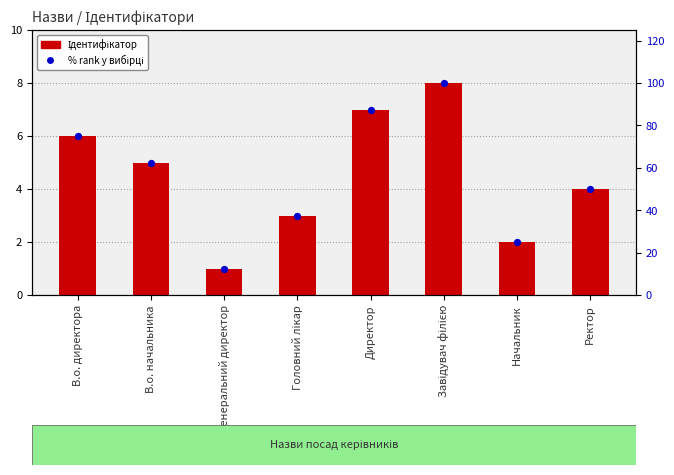

What is the total value across all series at Генеральний директор?

13.5